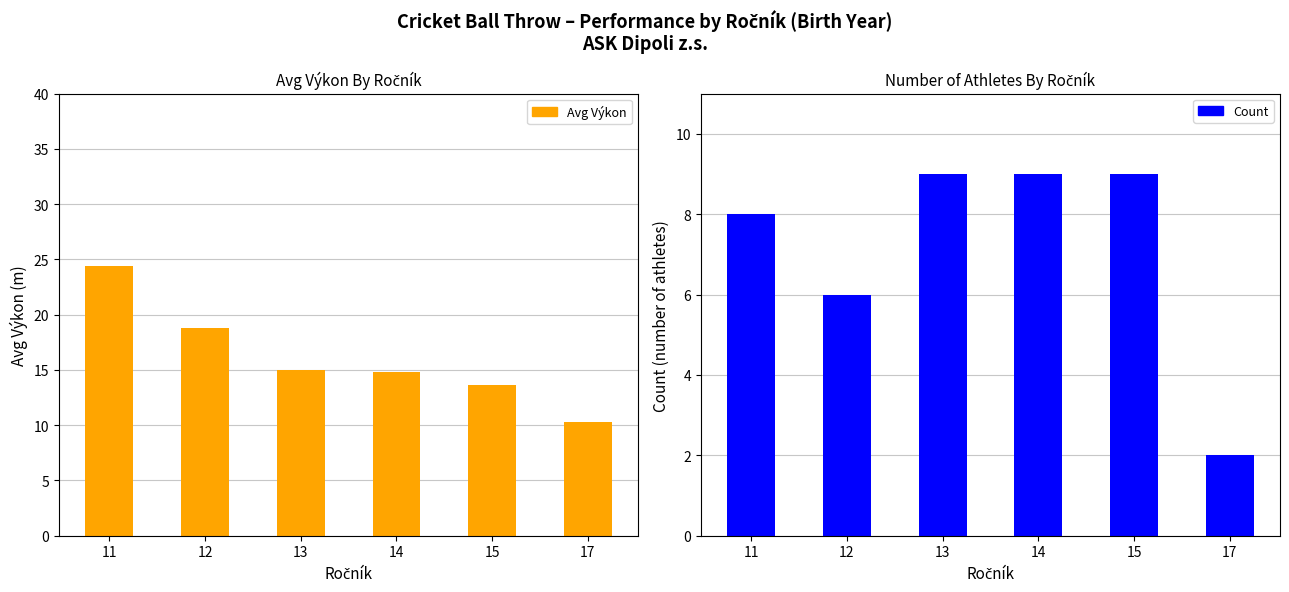

What is the sum of the Avg Výkon (m) values at 14 and 17?

25.1